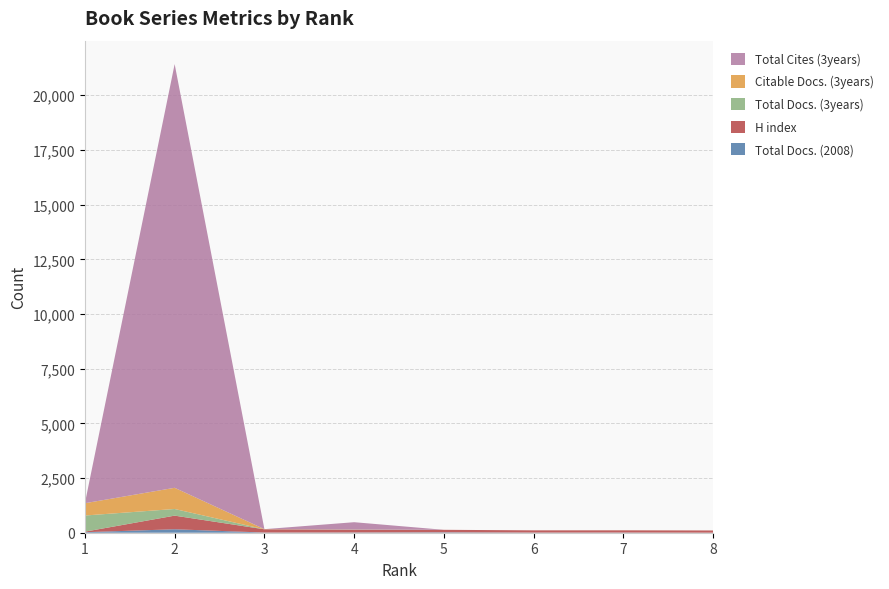

Reading left to right, what are all the values shown in this chart?

Total Docs. (2008): 24	158	8	11	19	7	8	2
H index: 24	623	148	127	114	102	102	101
Total Docs. (3years): 739	304	0	9	0	0	0	0
Citable Docs. (3years): 562	969	7	3	0	0	2	1
Total Cites (3years): 0	19372	0	331	0	0	0	0